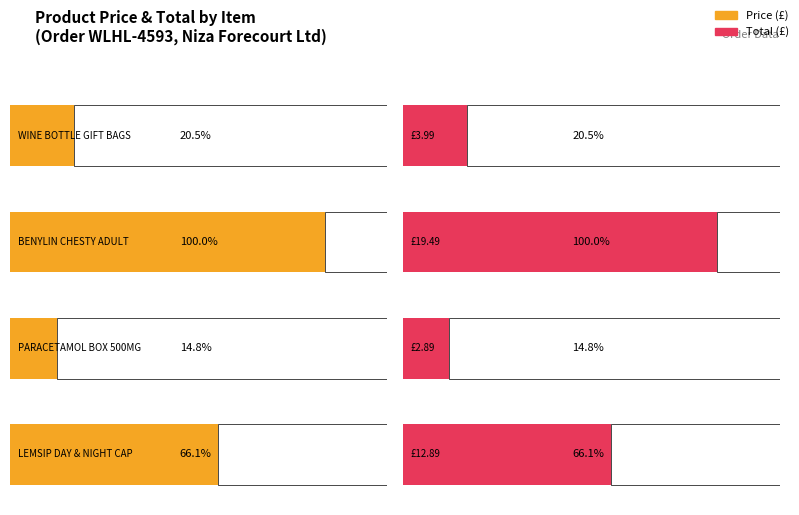

How many bars are there in total?

8